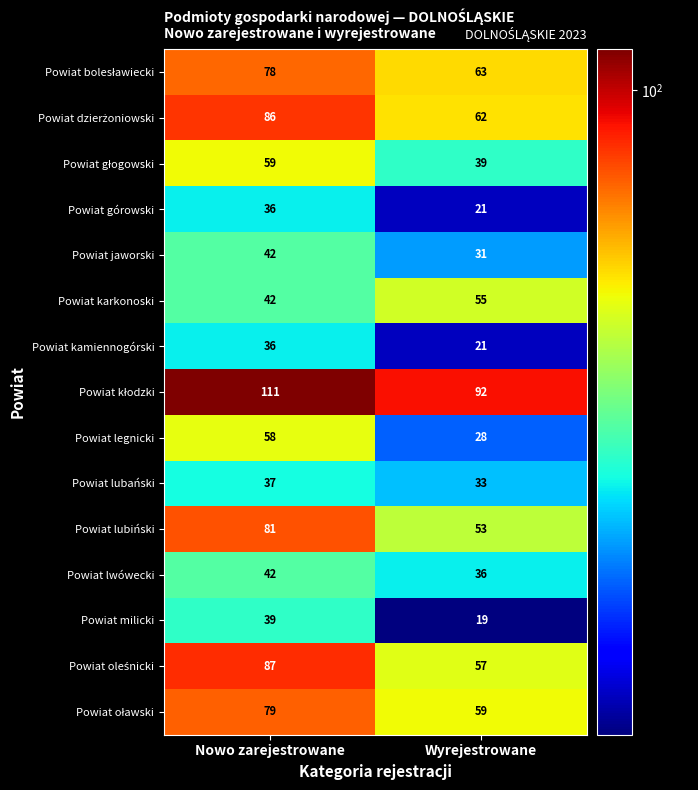

What is the sum of all Powiat legnicki values?

86